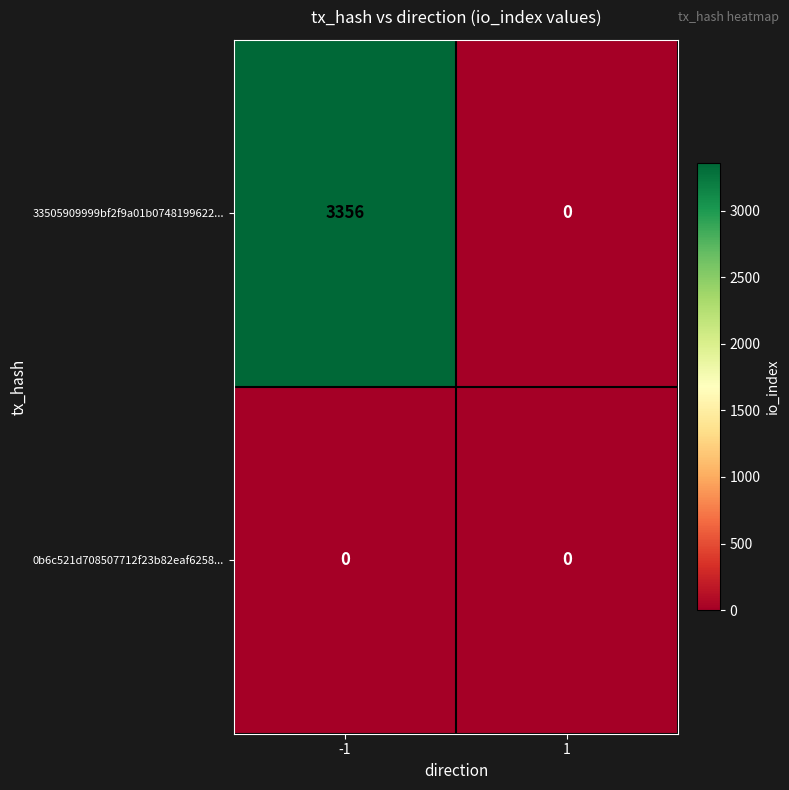

Reading right to left, transcribe all the data shown in this chart.

33505909999bf2f9a01b0748199622...: 0	3356
0b6c521d708507712f23b82eaf6258...: 0	0